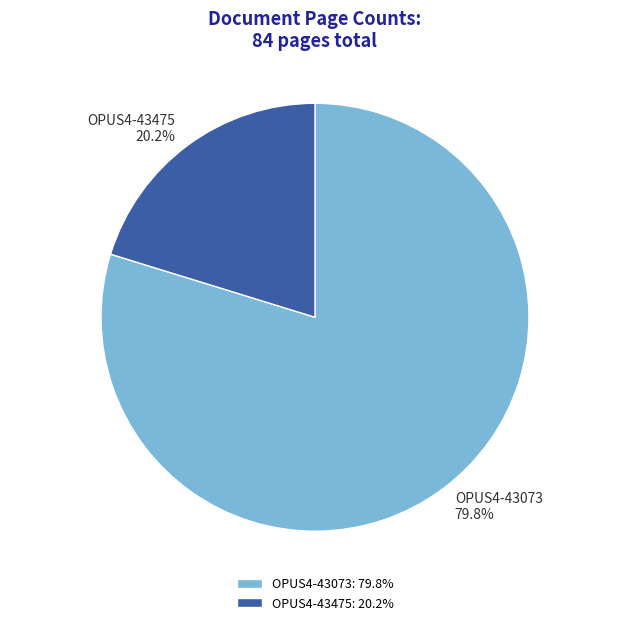

What portion of the pie excludes OPUS4-43475?

79.8%